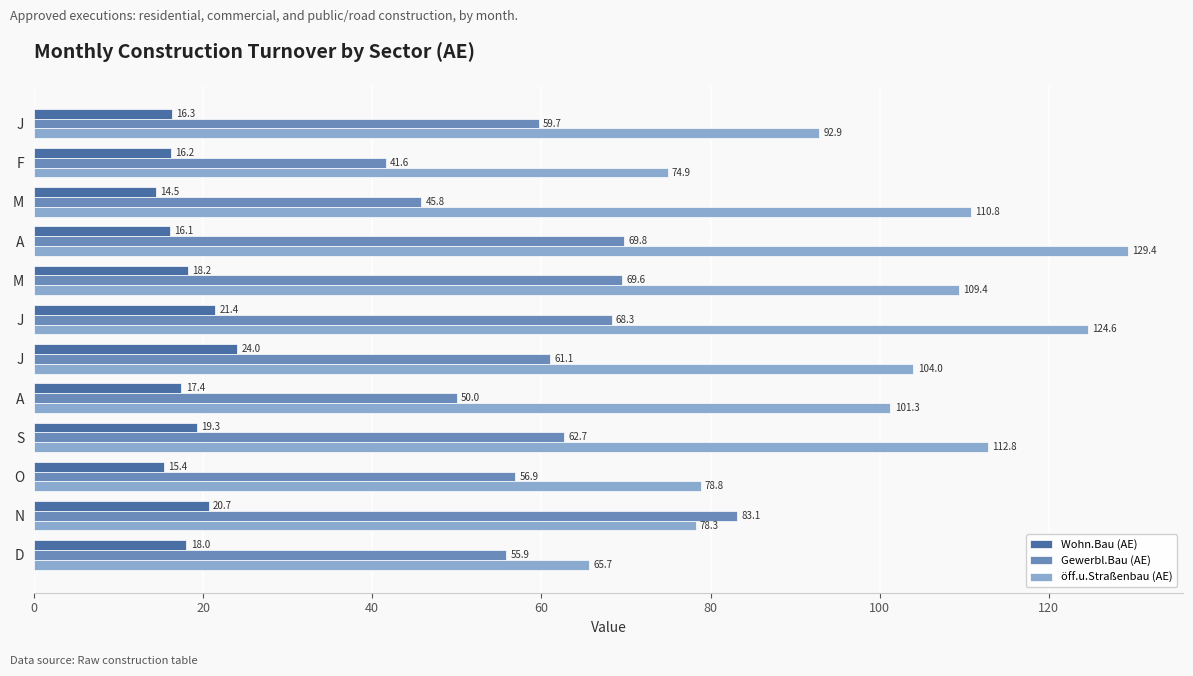

Reading left to right, what are all the values shown in this chart?

Wohn.Bau (AE): 16.3	16.2	14.5	16.1	18.2	21.4	24.0	17.4	19.3	15.4	20.7	18.0
Gewerbl.Bau (AE): 59.7	41.6	45.8	69.8	69.6	68.3	61.1	50.0	62.7	56.9	83.1	55.9
öff.u.Straßenbau (AE): 92.9	74.9	110.8	129.4	109.4	124.6	104.0	101.3	112.8	78.8	78.3	65.7